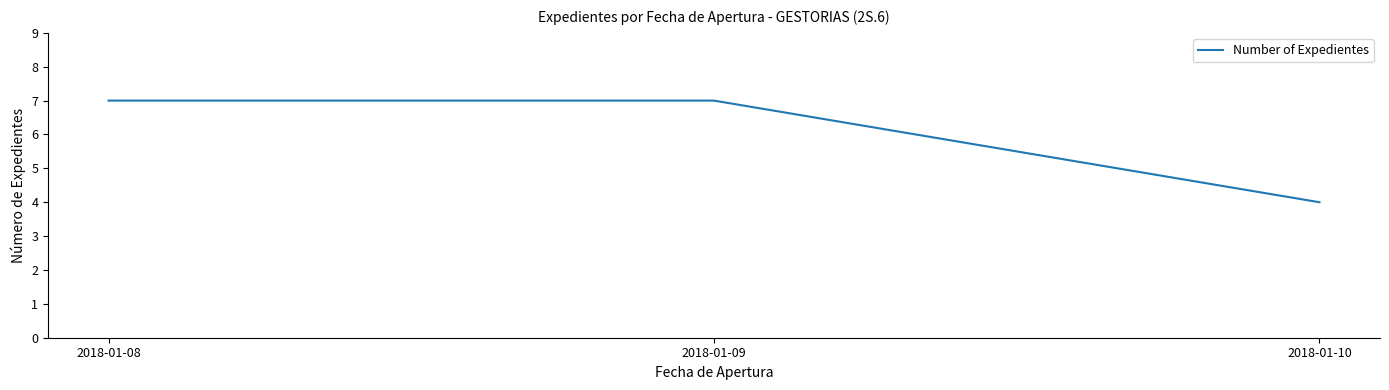

Which label corresponds to the smallest value in the chart?

2018-01-10